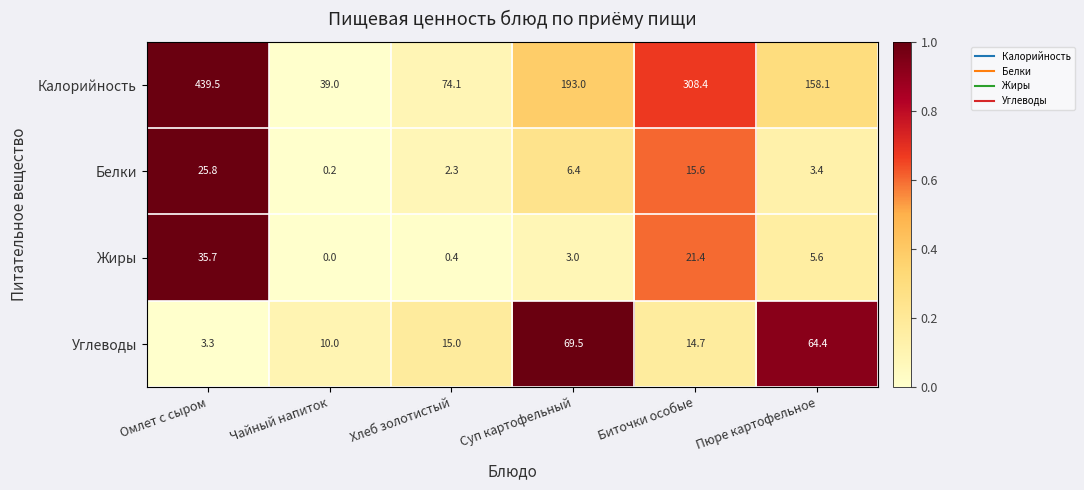

What is the average value of the Белки series?

9.0